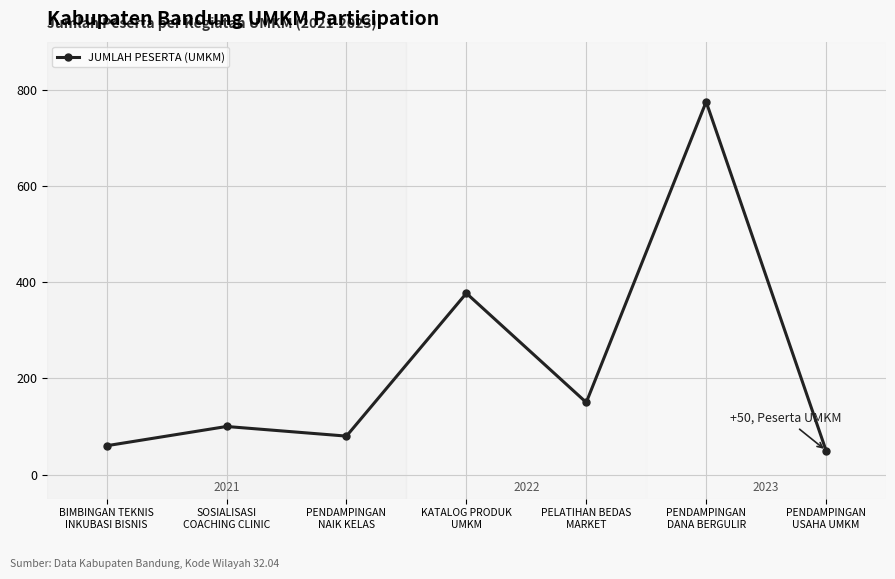

What position from the left is PENDAMPINGAN
USAHA UMKM?

7